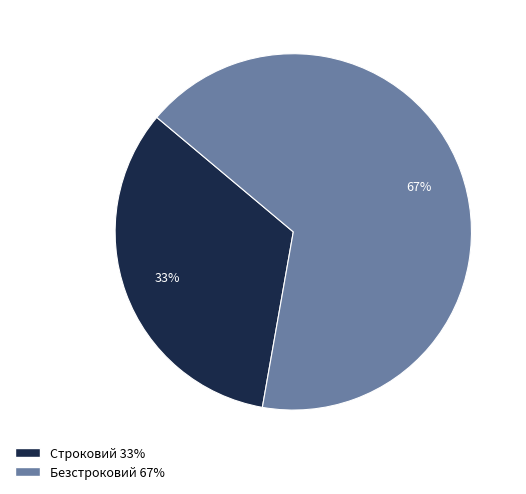

True or false: Строковий accounts for 43% of the total.

False